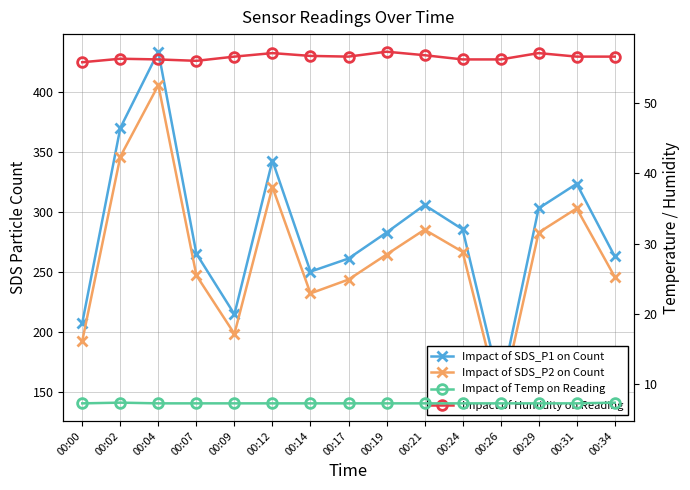

Is it true that Impact of Temp on Reading equals 3.2 at 00:09?

False